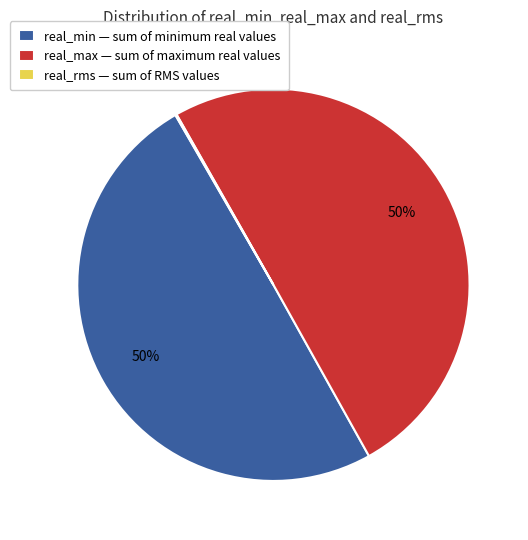

To the nearest percent, what portion does real_min — sum of minimum real values represent?

50%